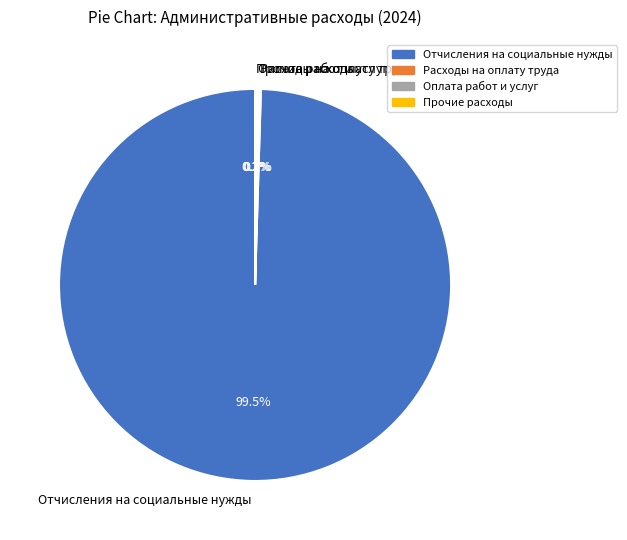

Which category accounts for the majority?

Отчисления на социальные нужды